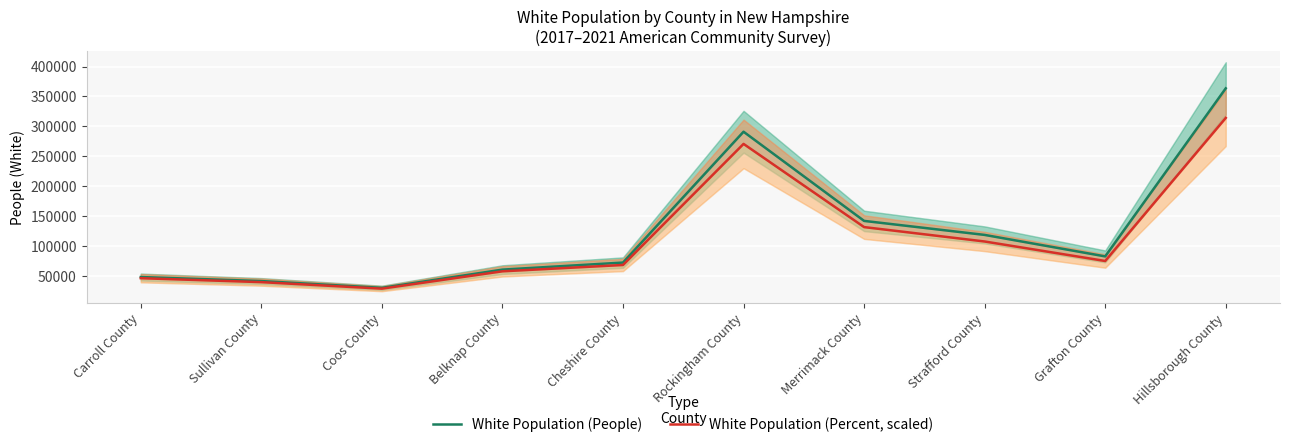

Is the value of White Population (Percent, scaled) at Coos County greater than the value of White Population (People) at Coos County?

No